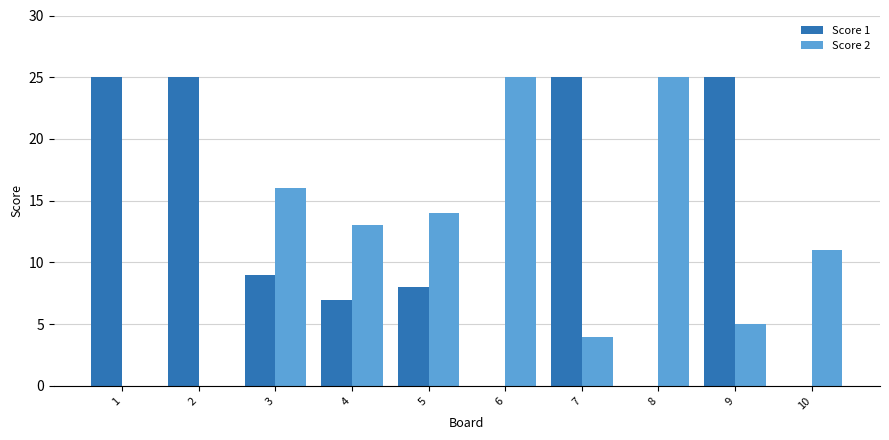

How many distinct data groups are displayed?

2